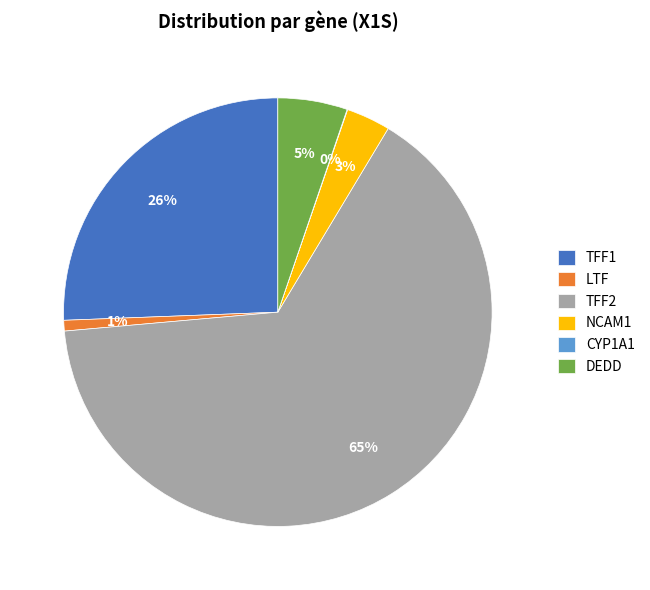

Is the sum of TFF1 and LTF greater than half?

No